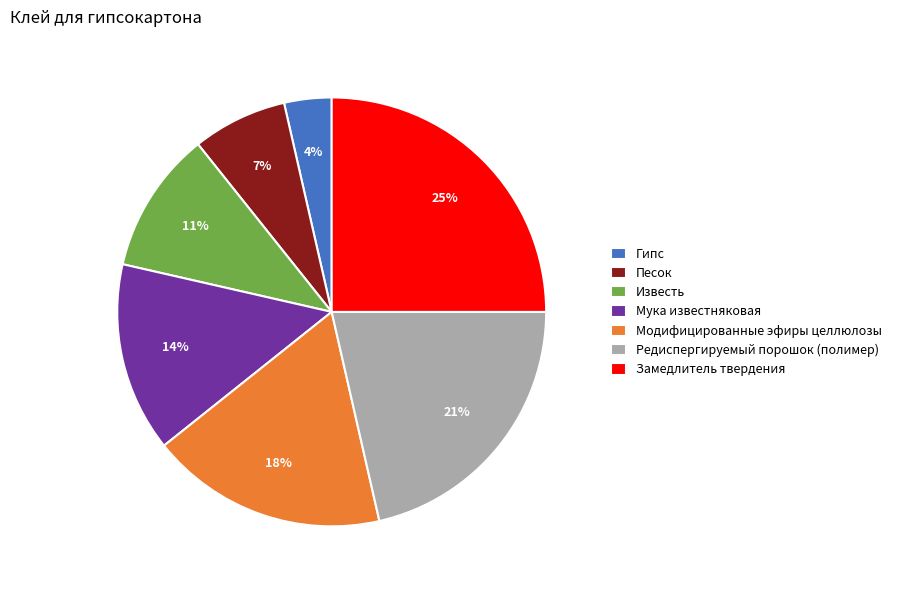

Does Замедлитель твердения represent more than half of the total?

No